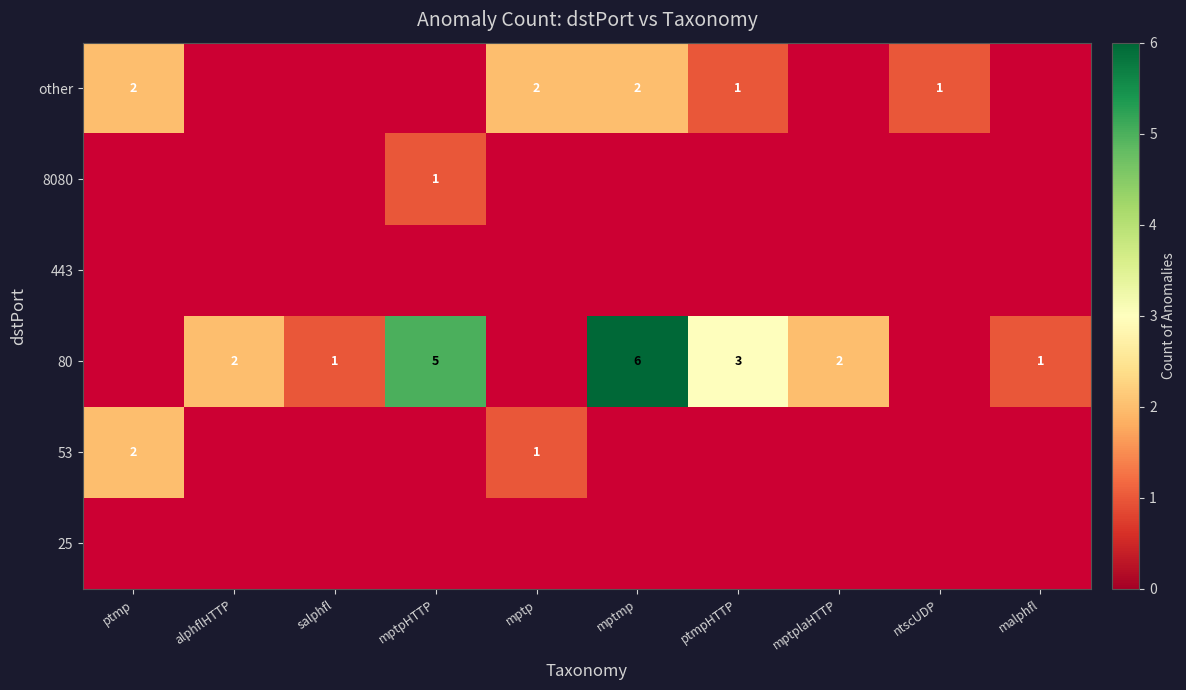

What is the sum of the 80 values at mptpHTTP and malphfl?

6